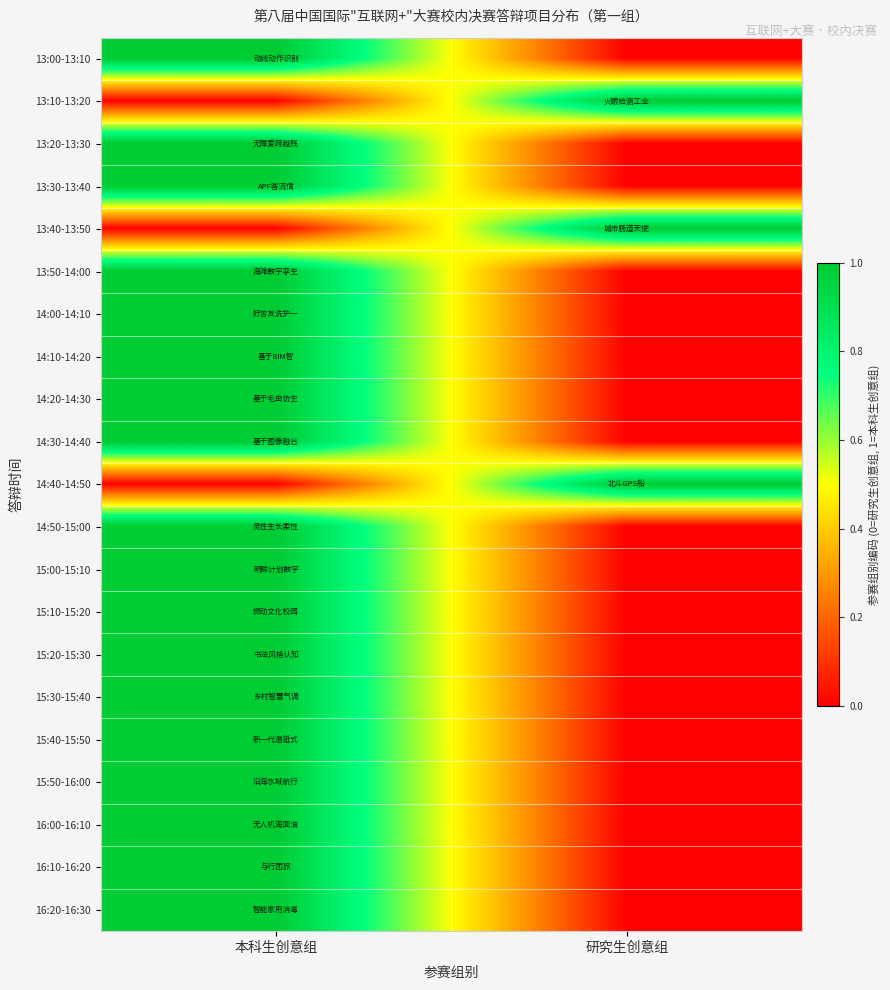

Which has a higher value, 本科生创意组 or 研究生创意组?

本科生创意组